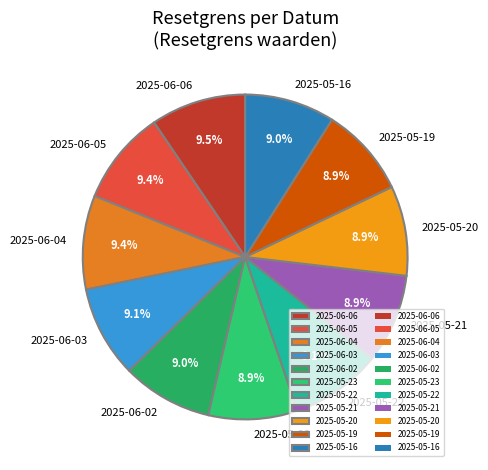

Is there a majority slice in this chart?

No